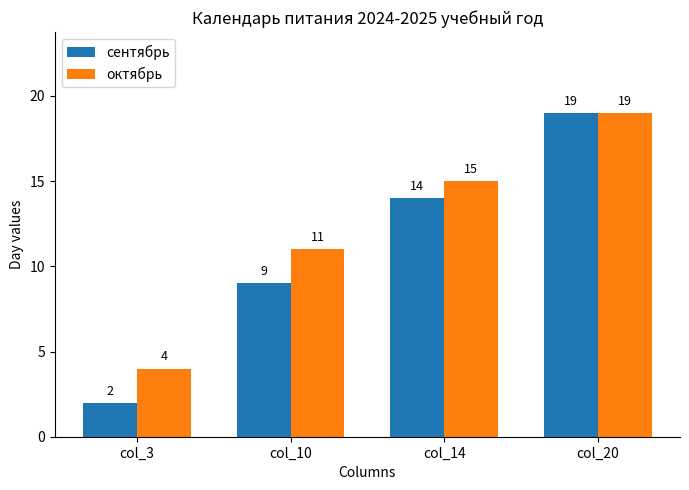

Which series has the largest range (max minus min)?

сентябрь